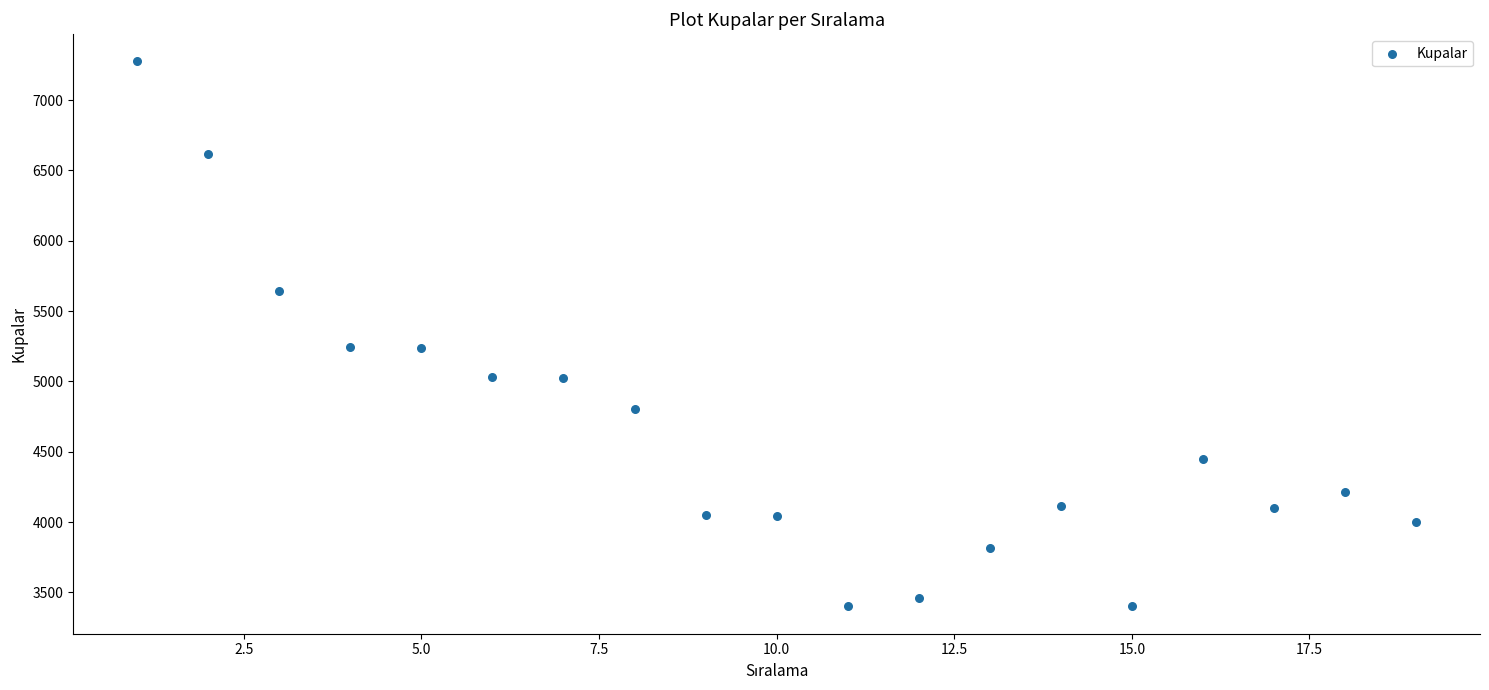

What is the range of Y values (max minus min)?

3875